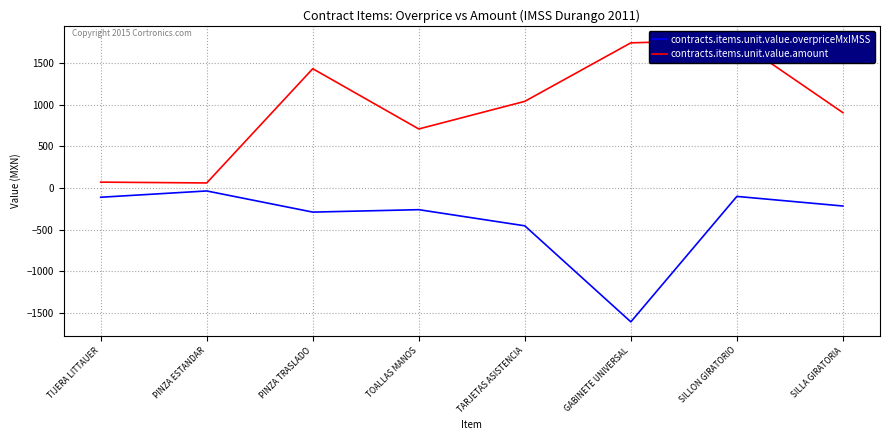

Where is the first local minimum for contracts.items.unit.value.overpriceMxIMSS?

PINZA TRASLADO